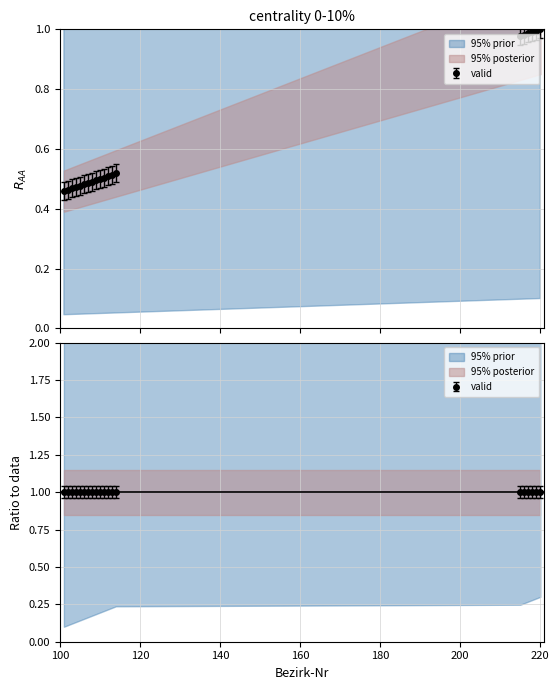

True or false: the data has more than 1 interior local peaks.

False